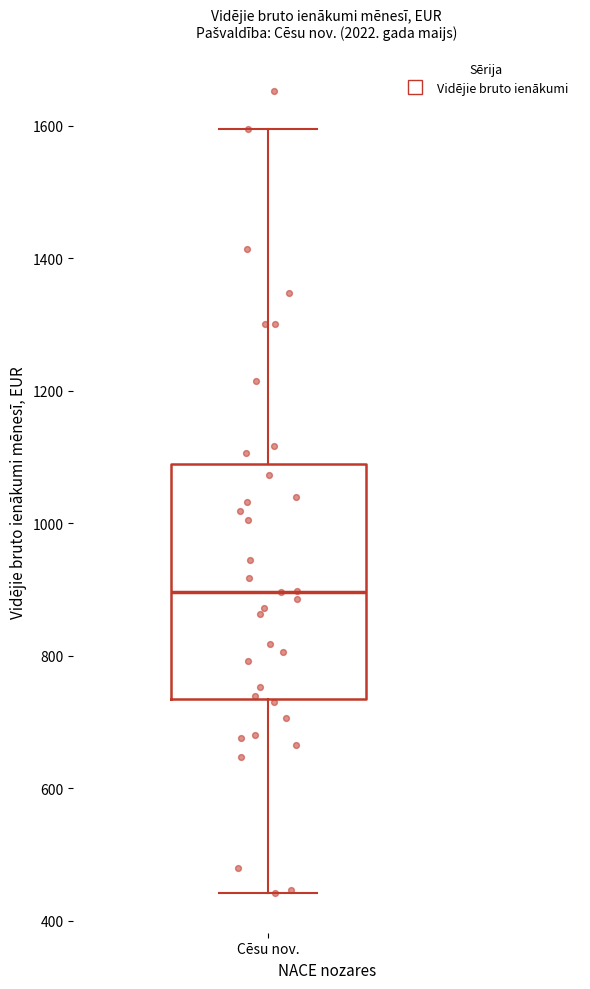

Transcribe this box plot: give where the median line is, the range the box spans, and where the two whiskers end, as read against the y-axis. The values are not printed on the chart, so give them approximately, as read against the axis.

median 900, box 740 to 1100, whiskers 440 to 1600